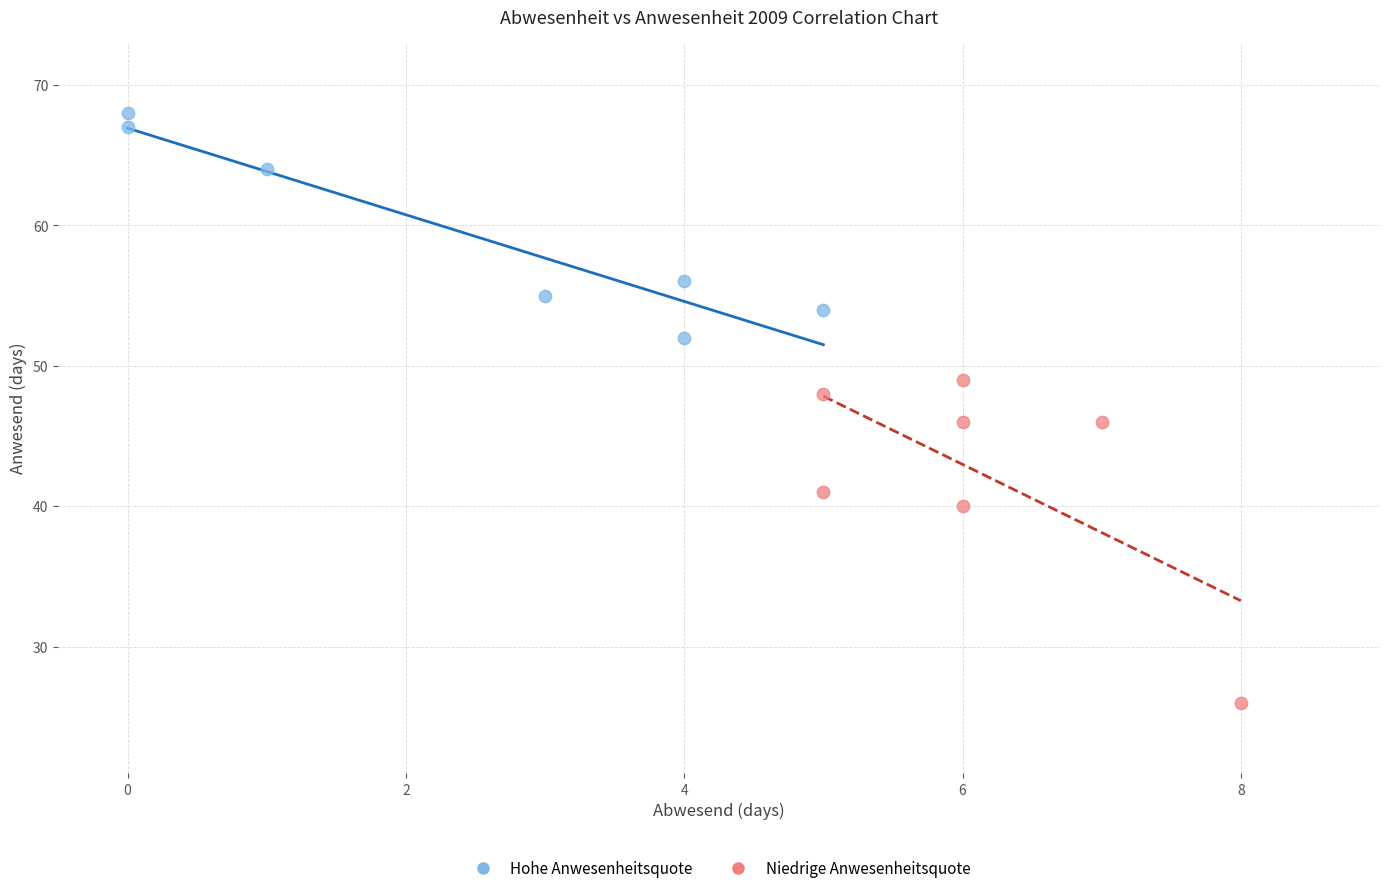

Which series contains the lowest Y value?

Niedrige Anwesenheitsquote